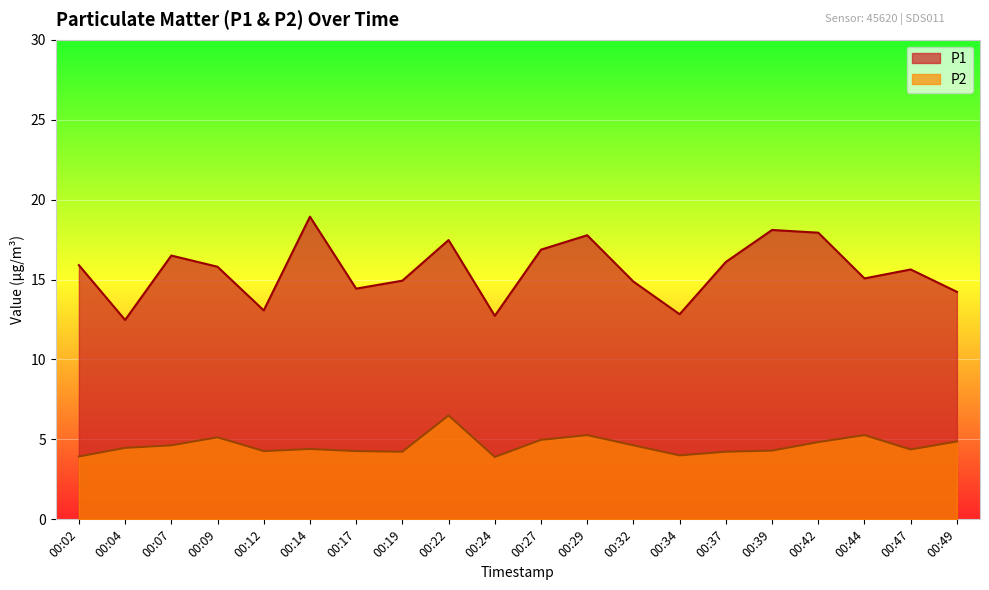

What is the total value across all series at 00:02?

19.8